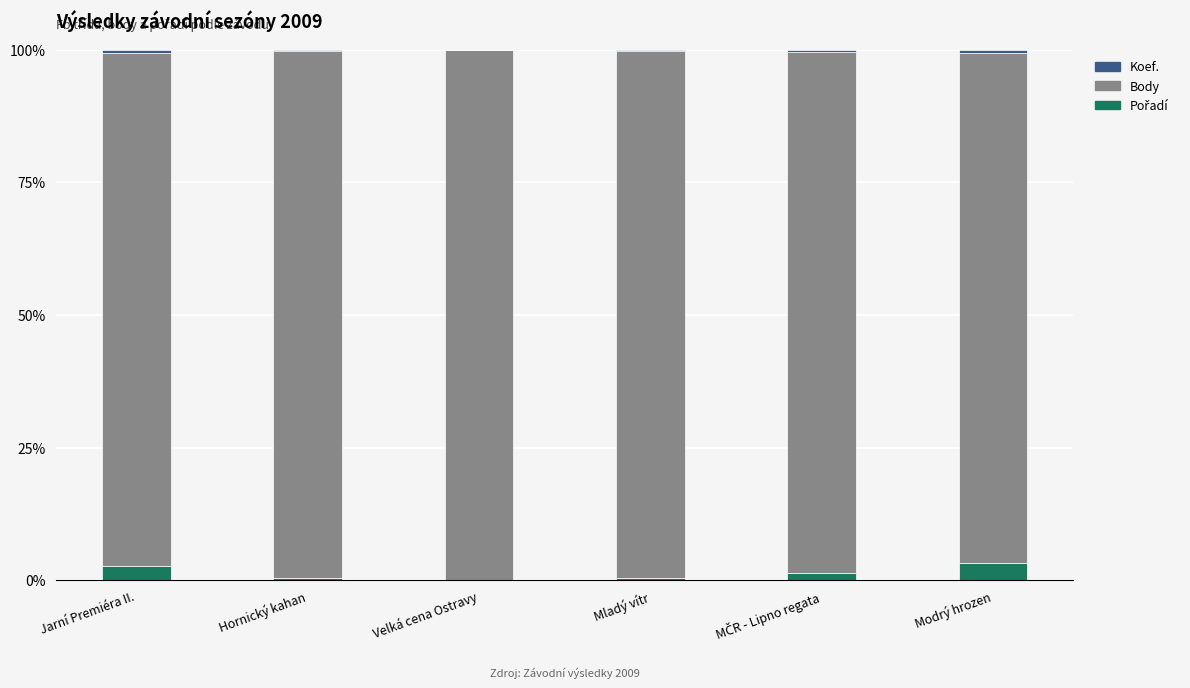

How many data points does each series have?

6